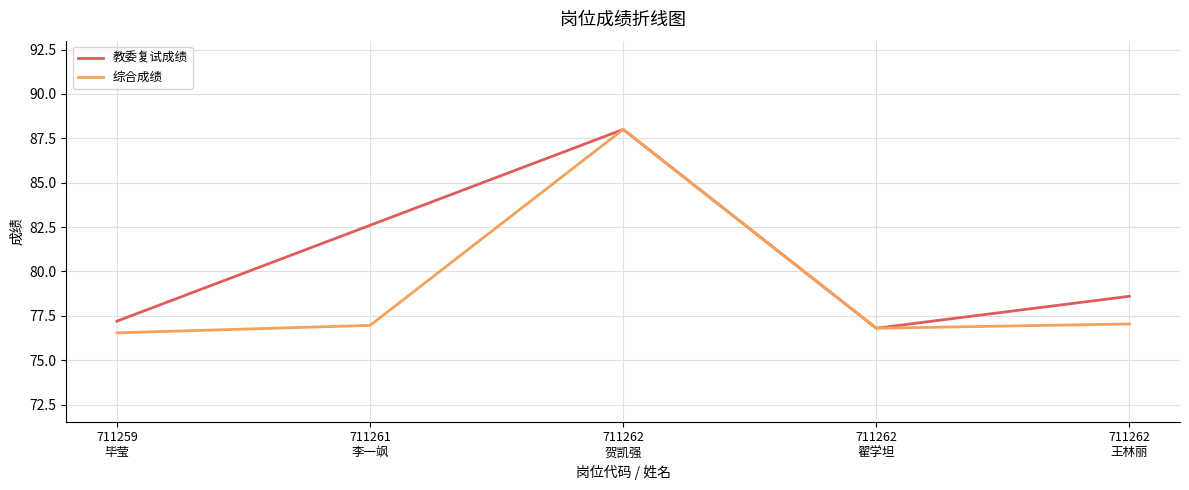

Reading right to left, transcribe all the data shown in this chart.

教委复试成绩: 711262
王林丽=78.6	711262
翟学坦=76.8	711262
贺凯强=88.0	711261
李一飒=82.6	711259
毕莹=77.2
综合成绩: 711262
王林丽=77.0	711262
翟学坦=76.8	711262
贺凯强=88.0	711261
李一飒=77.0	711259
毕莹=76.5